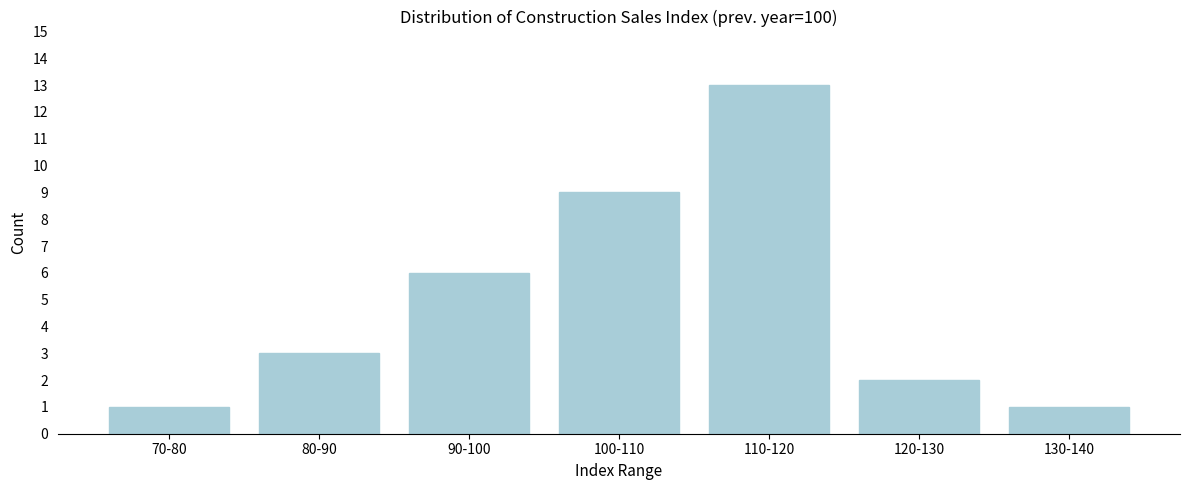

Reading right to left, what are all the values shown in this chart?

130-140=1	120-130=2	110-120=13	100-110=9	90-100=6	80-90=3	70-80=1